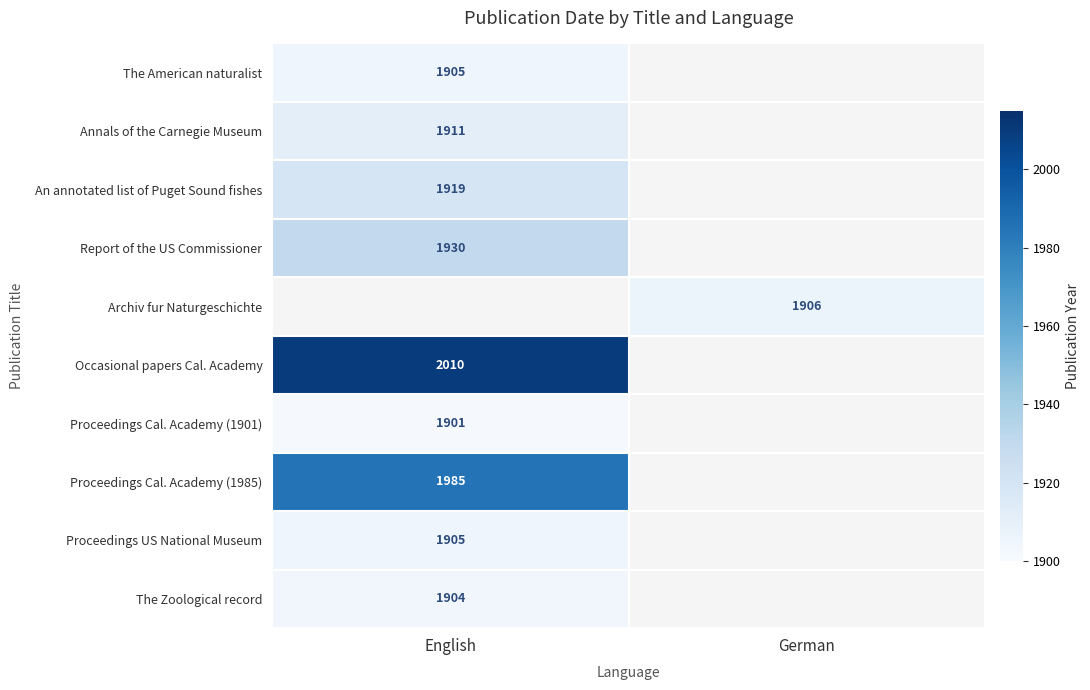

Is it true that Annals of the Carnegie Museum equals 2821 at English?

False